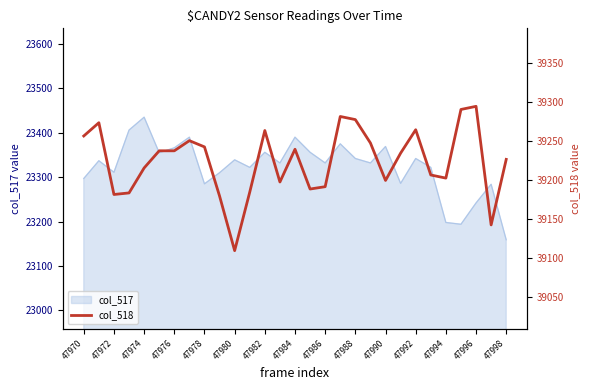

What is the change in value from 23 to 27?

-64